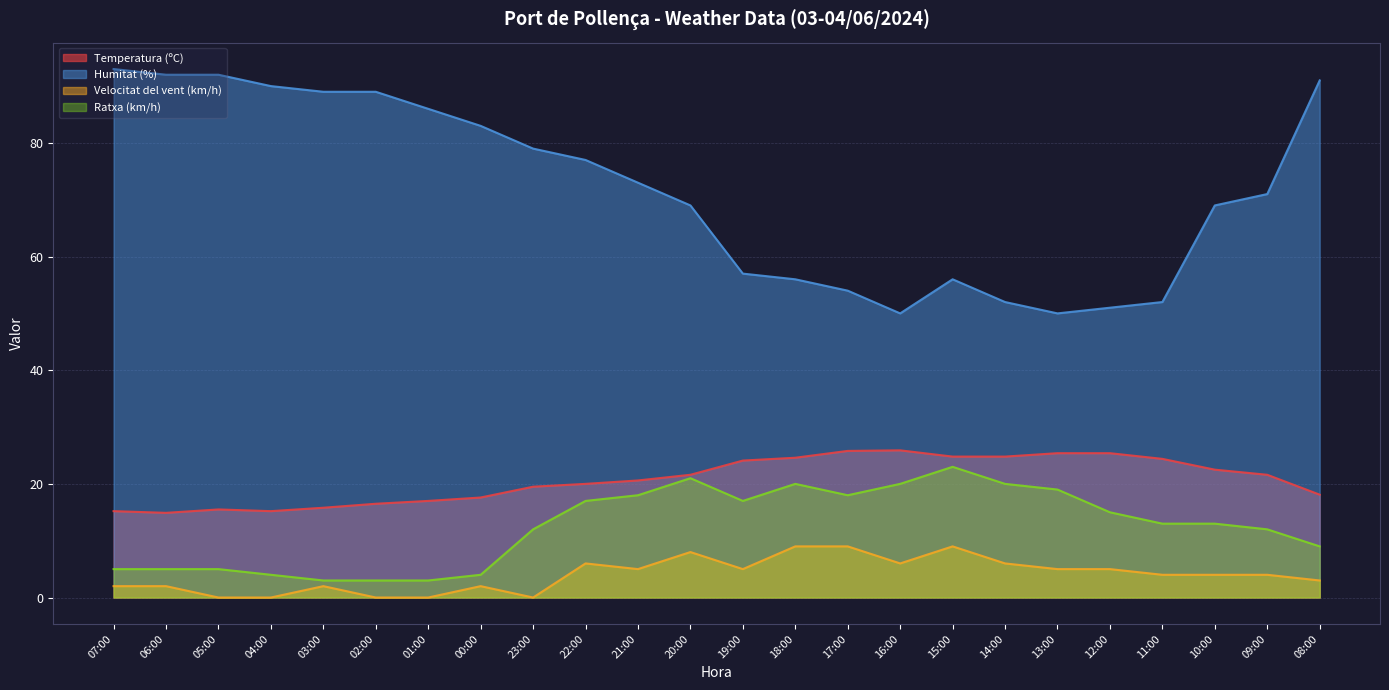

What is the sum of all Humitat (%) values?

1721.0